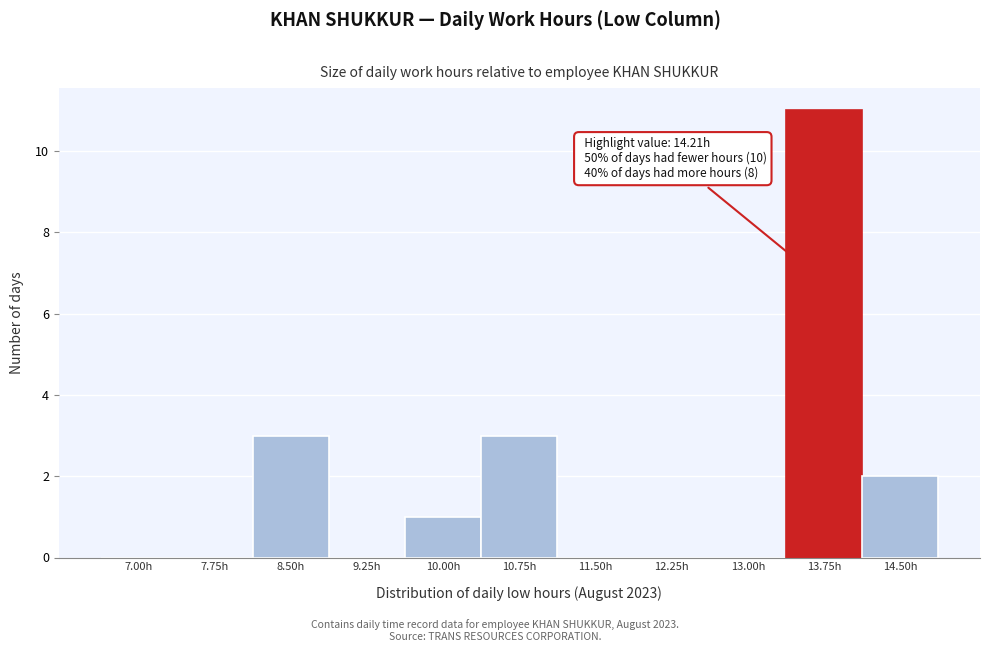

Reading left to right, what are all the values shown in this chart?

7.00h=0	7.75h=0	8.50h=3	9.25h=0	10.00h=1	10.75h=3	11.50h=0	12.25h=0	13.00h=0	13.75h=11	14.50h=2